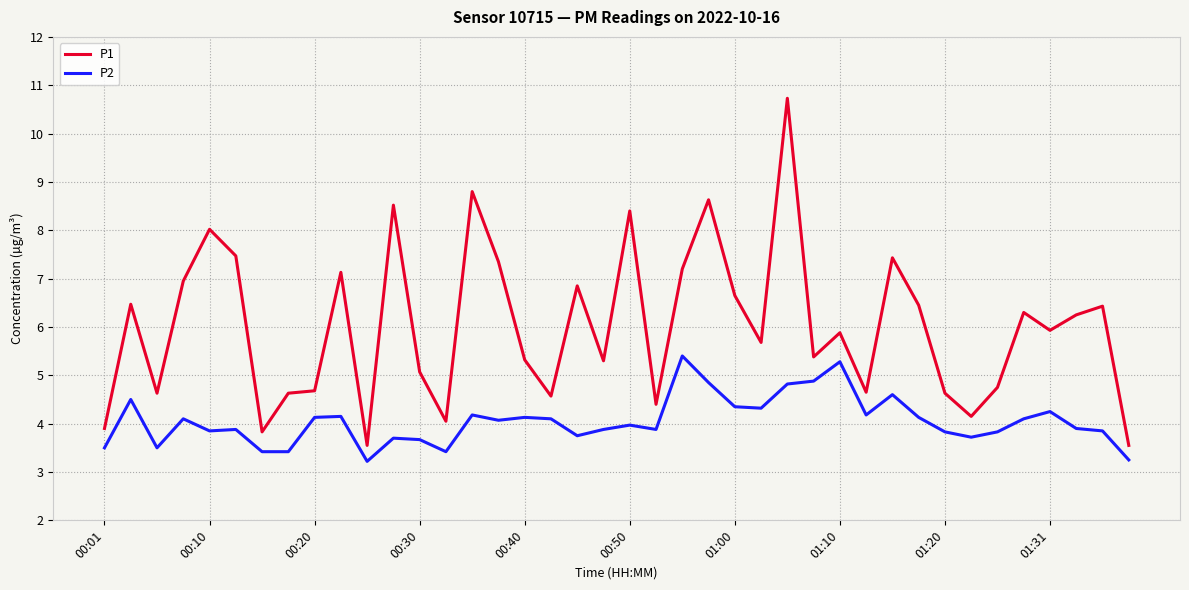

True or false: P2 and P1 intersect in this chart.

False